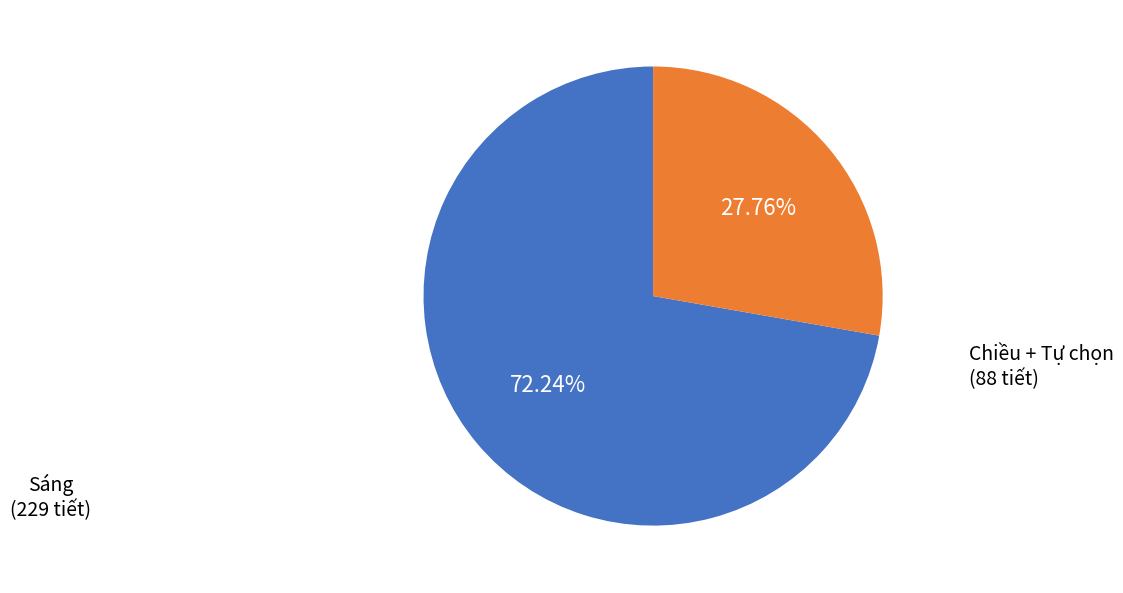

Which slice is the largest?

Sáng